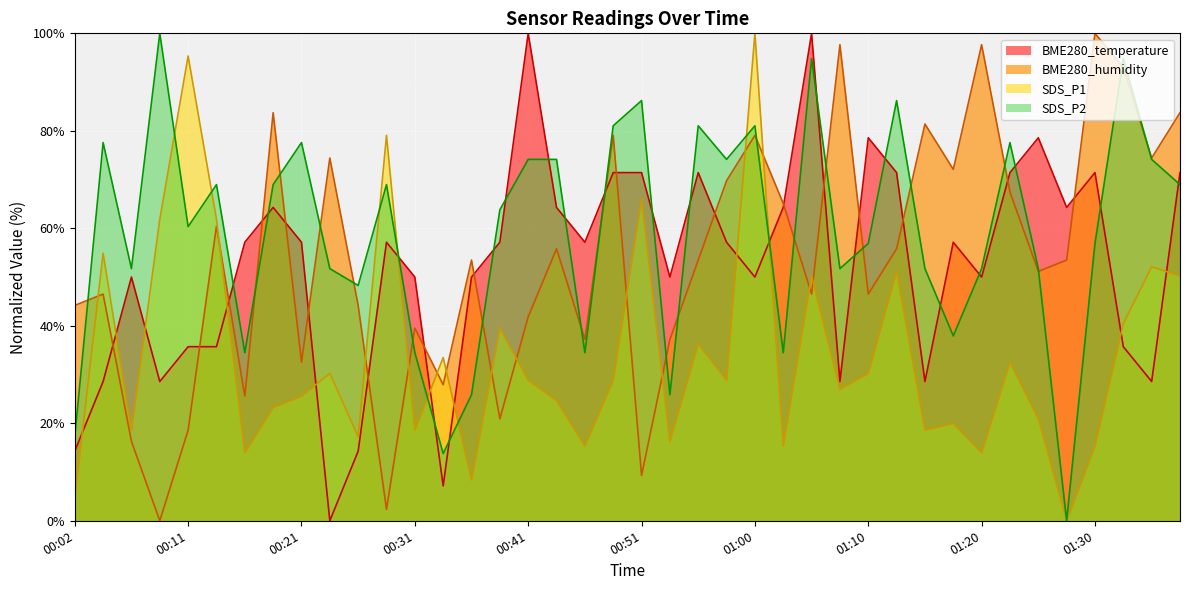

Which series has the largest total across all categories?

SDS_P2